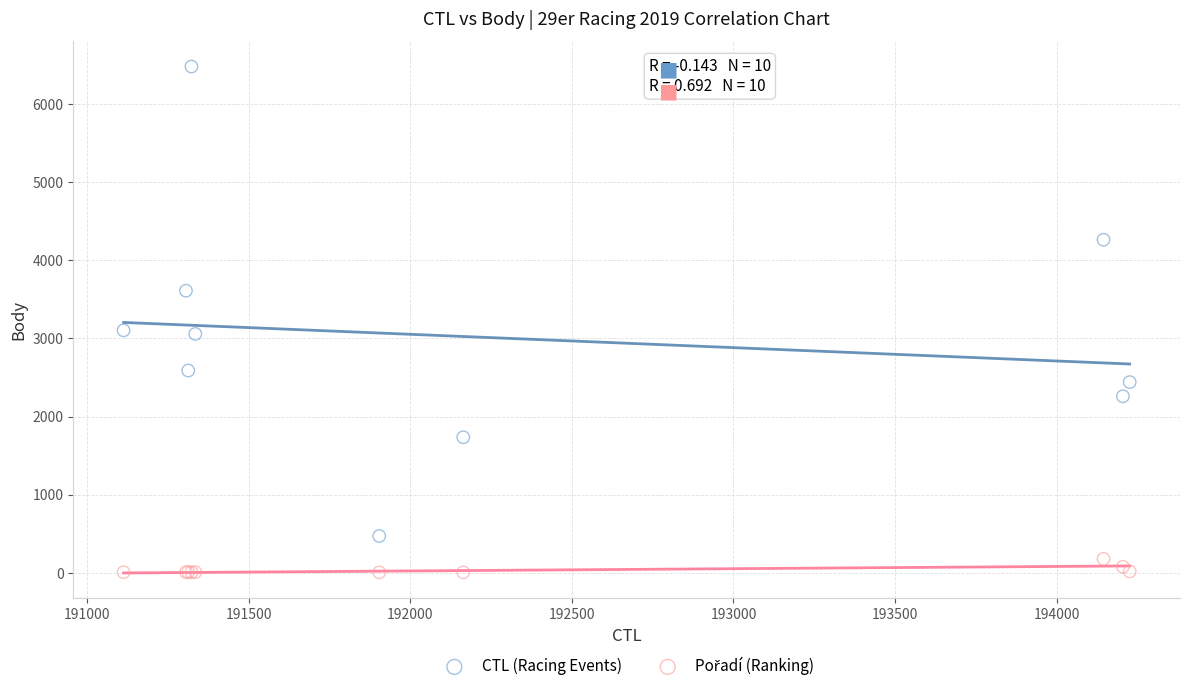

Which series has the widest spread of Y values?

CTL (Racing Events)